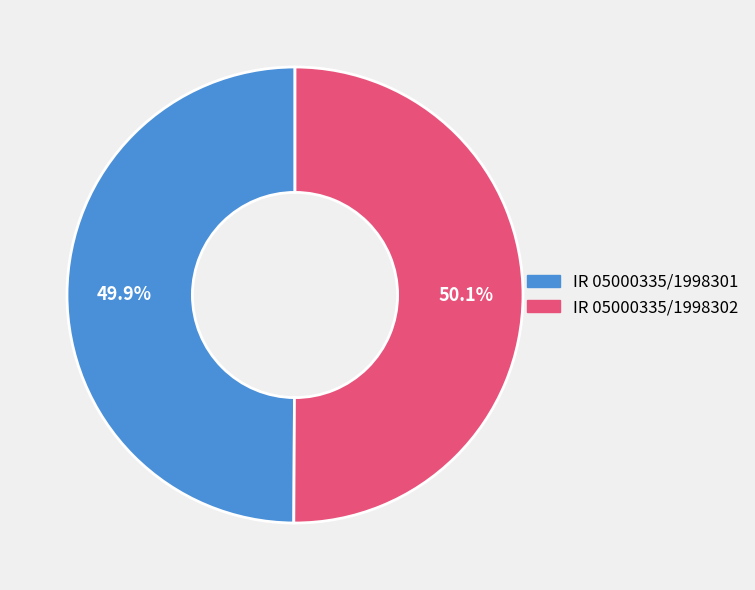

To the nearest percent, what is the combined percentage of IR 05000335/1998302 and IR 05000335/1998301?

100%